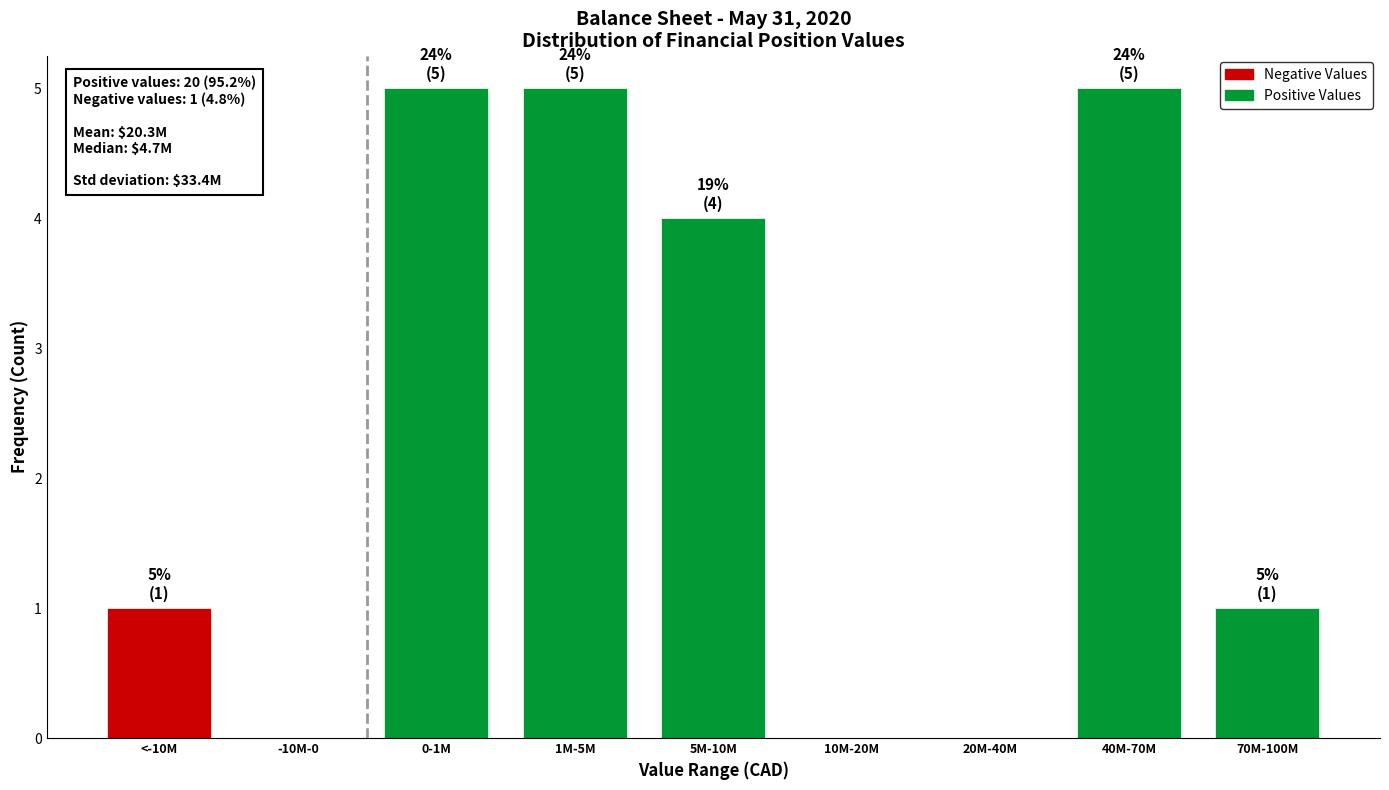

Reading left to right, list all the values displayed in this chart.

<-10M=1	-10M-0=0	0-1M=5	1M-5M=5	5M-10M=4	10M-20M=0	20M-40M=0	40M-70M=5	70M-100M=1